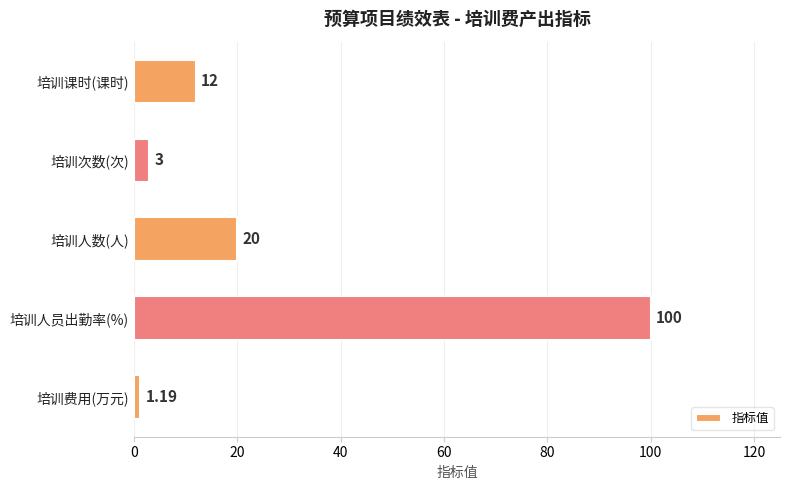

What is the ratio of the value at 培训人数(人) to the value at 培训次数(次)?

6.7